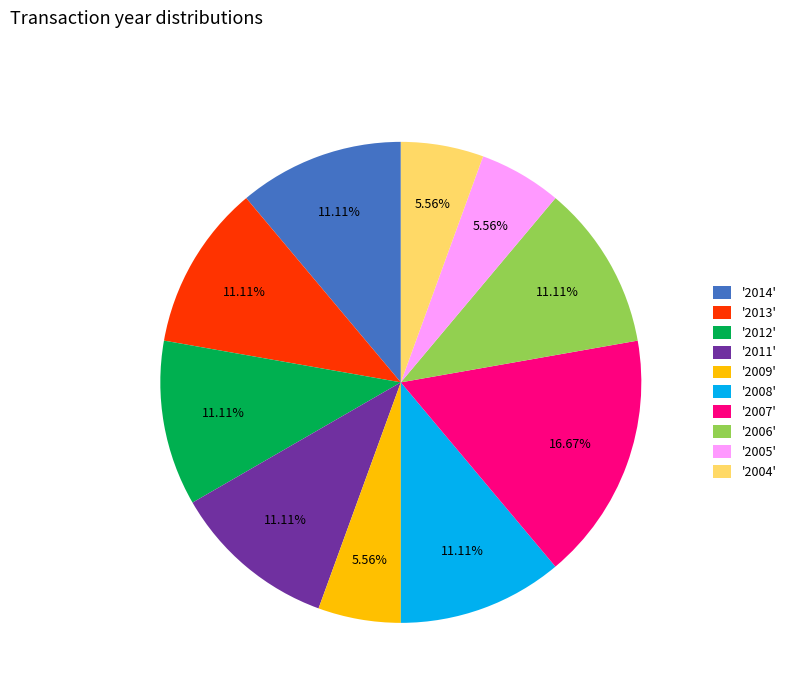

How many segments does this pie chart have?

10